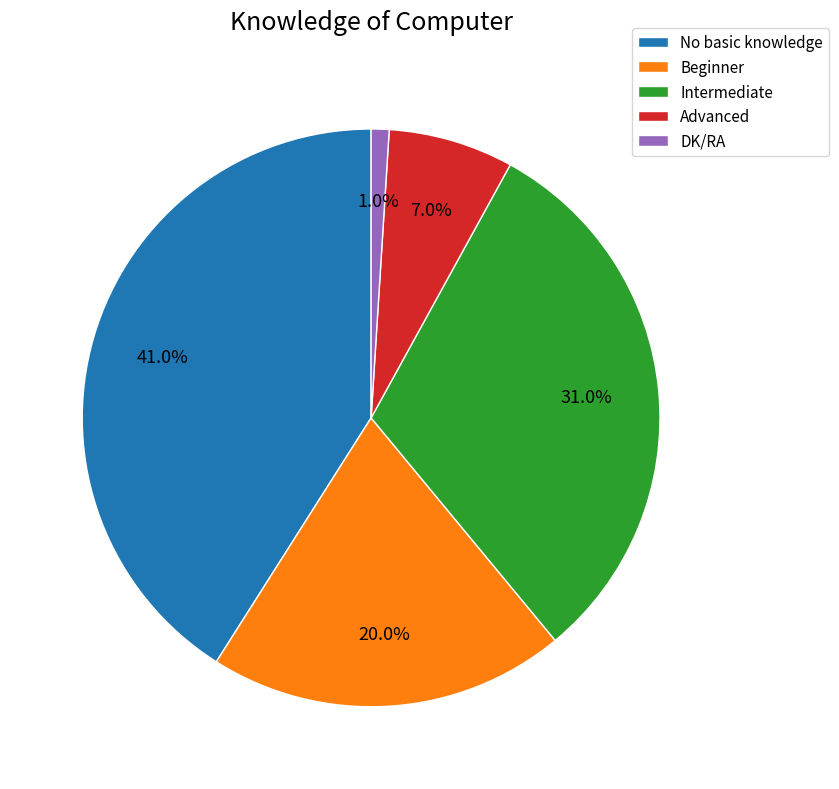

Is it true that Advanced is 7% of the pie?

True